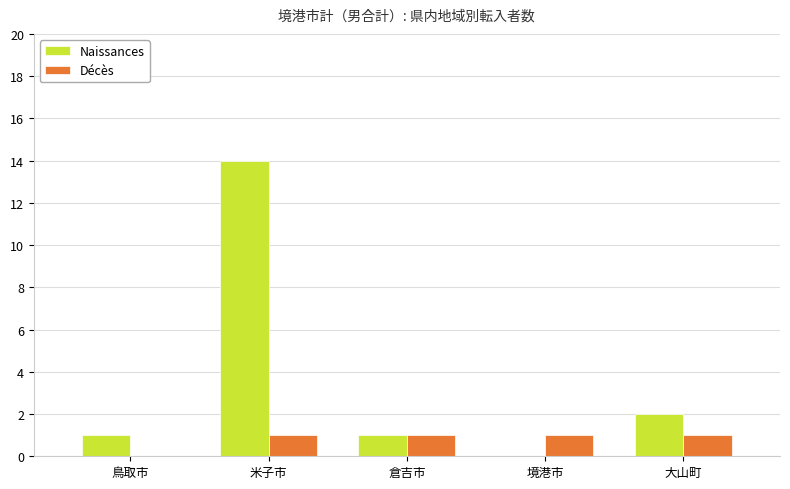

Between 倉吉市 and 大山町, which series saw the biggest shift?

Naissances